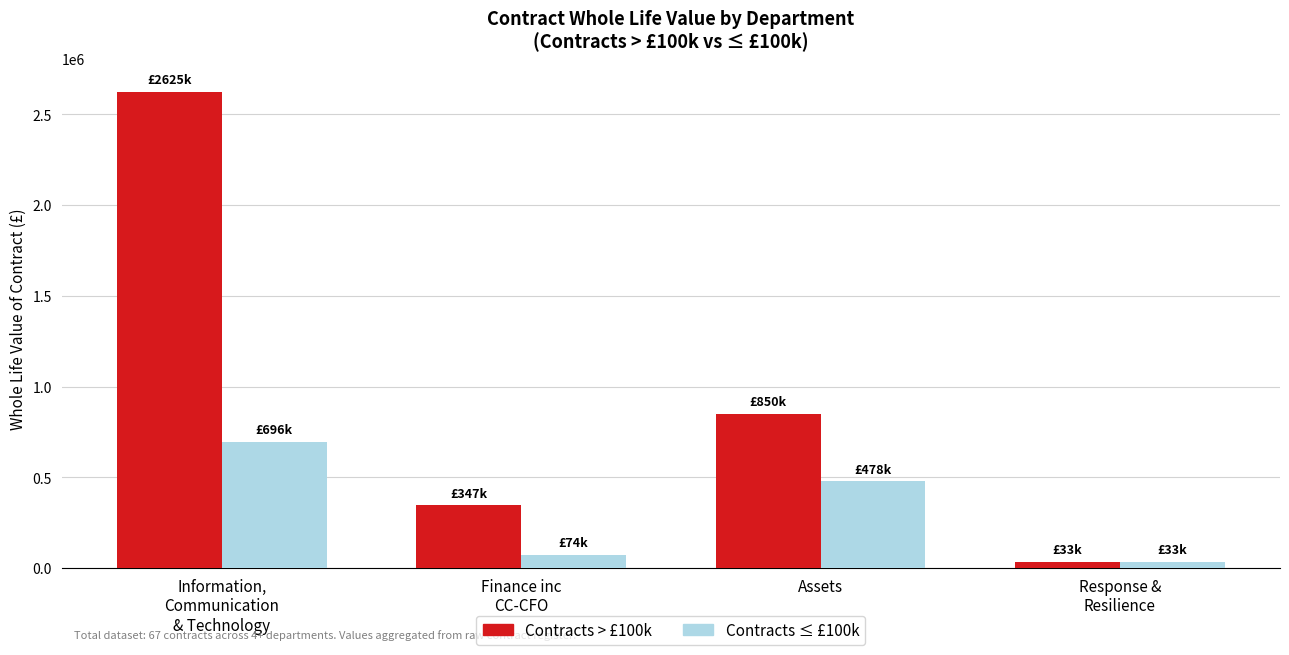

List the labels in order of Contracts > £100k value, smallest first.

Response &
Resilience, Finance inc
CC-CFO, Assets, Information,
Communication
& Technology